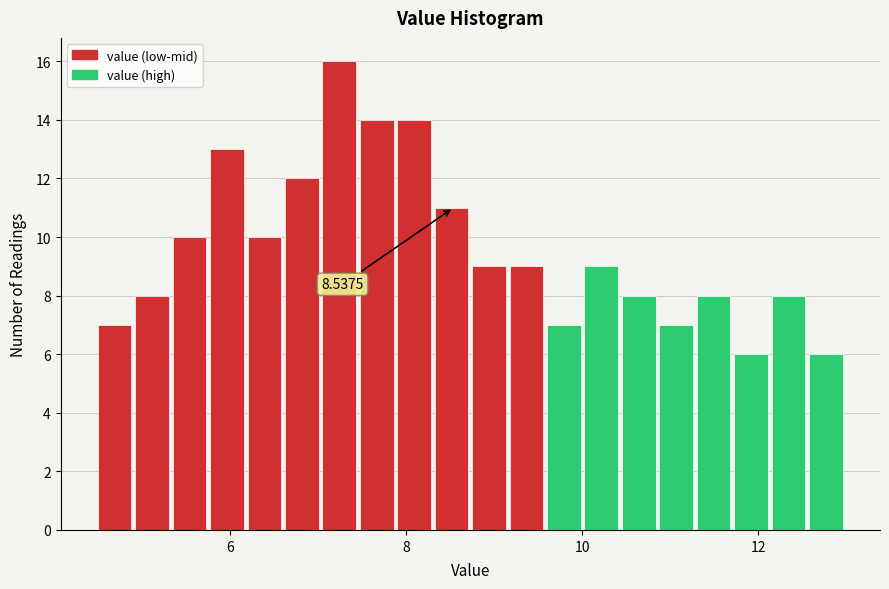

Around what value on the x-axis is the tallest bar? Give the approximate position of its centre, as read against the axis.

7.2